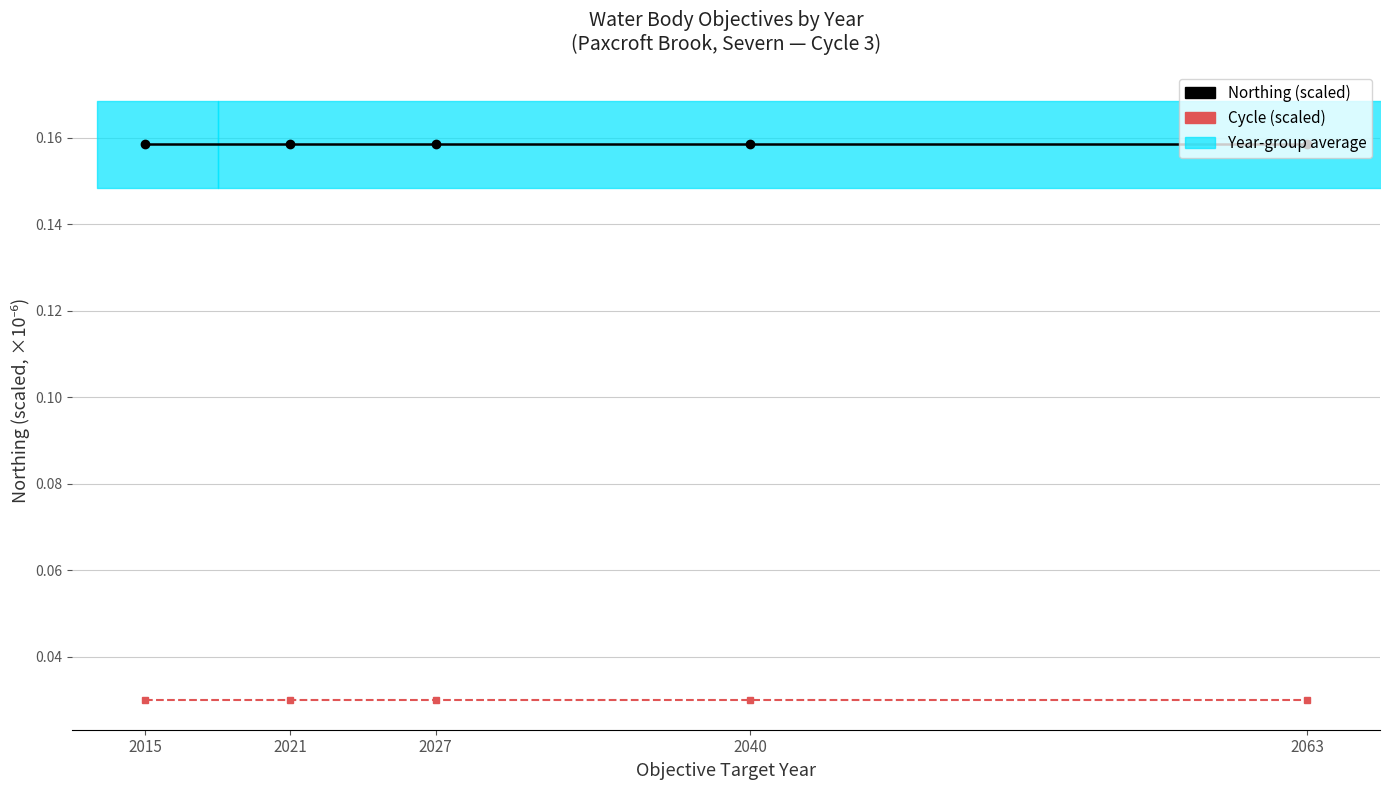

How many lines are shown in the chart?

2